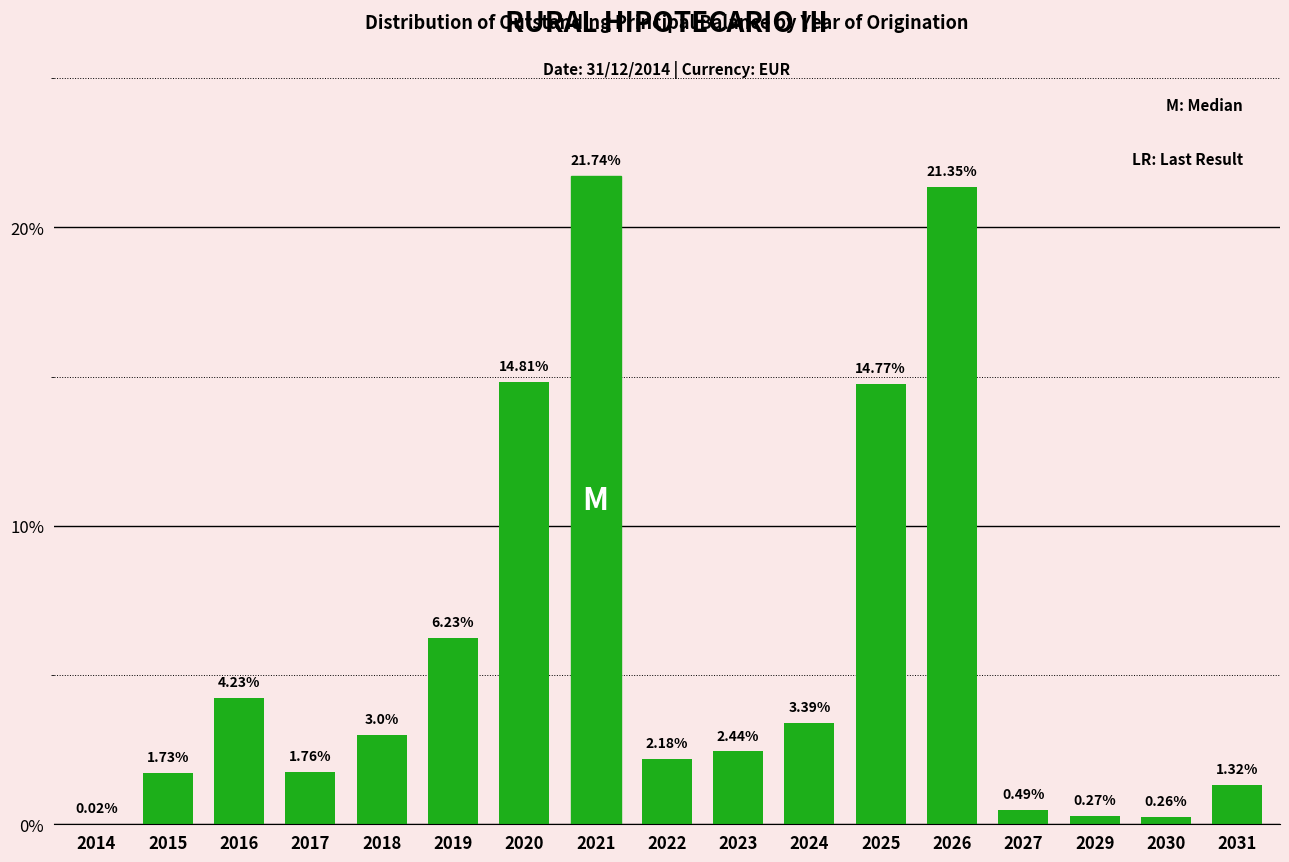

What is the sum of the values at 2015 and 2021?

23.5